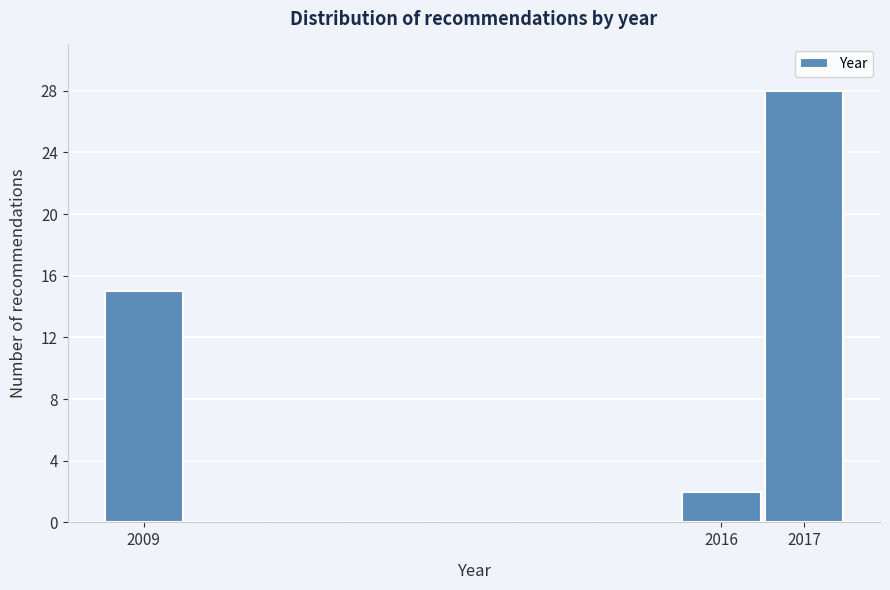

Reading left to right, transcribe this chart: for each bar, give the range it covers on the x-axis and its height. The values are not printed on the chart, so give them approximately, as read against the axis.

2008.5 to 2009.5: 15
2009.5 to 2010.5: 0
2010.5 to 2011.5: 0
2011.5 to 2012.5: 0
2012.5 to 2013.5: 0
2013.5 to 2014.5: 0
2014.5 to 2015.5: 0
2015.5 to 2016.5: 2
2016.5 to 2017.5: 28